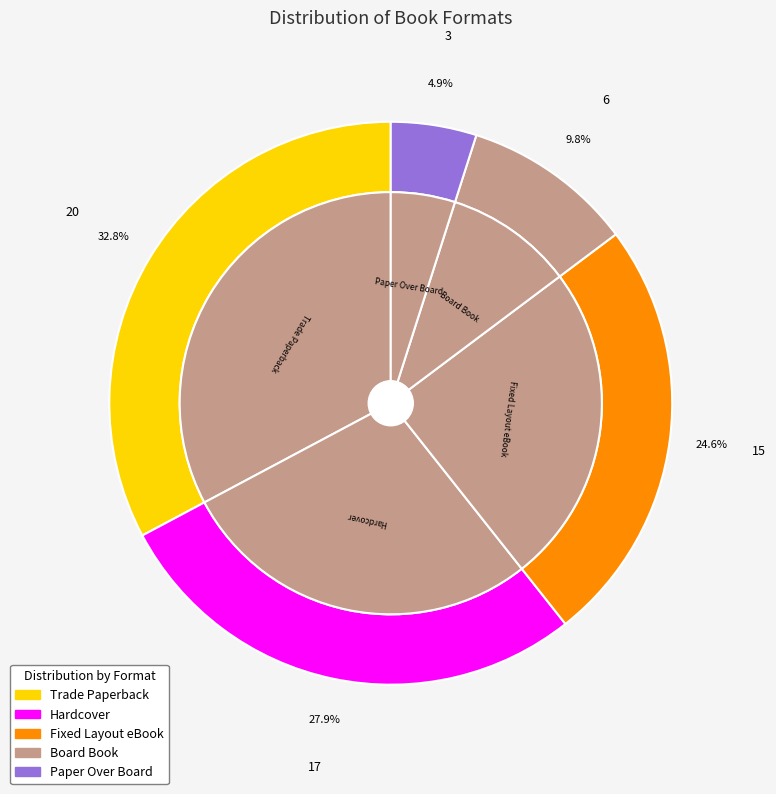

To the nearest percent, what is the average slice percentage?

20%